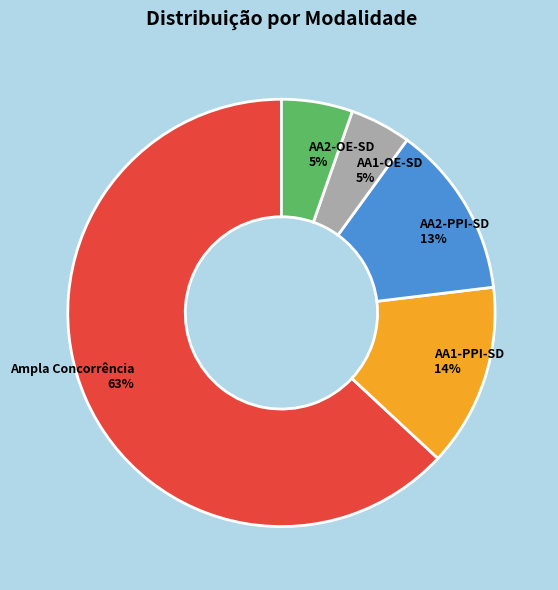

To the nearest percent, what is the average slice percentage?

20%